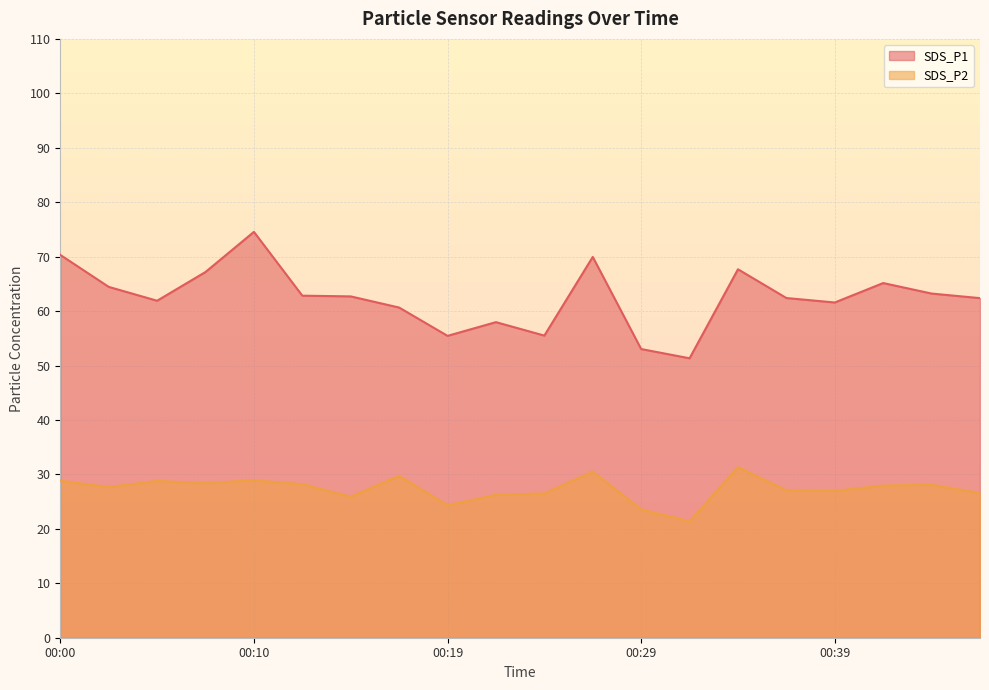

What is the minimum value for SDS_P1?

51.3